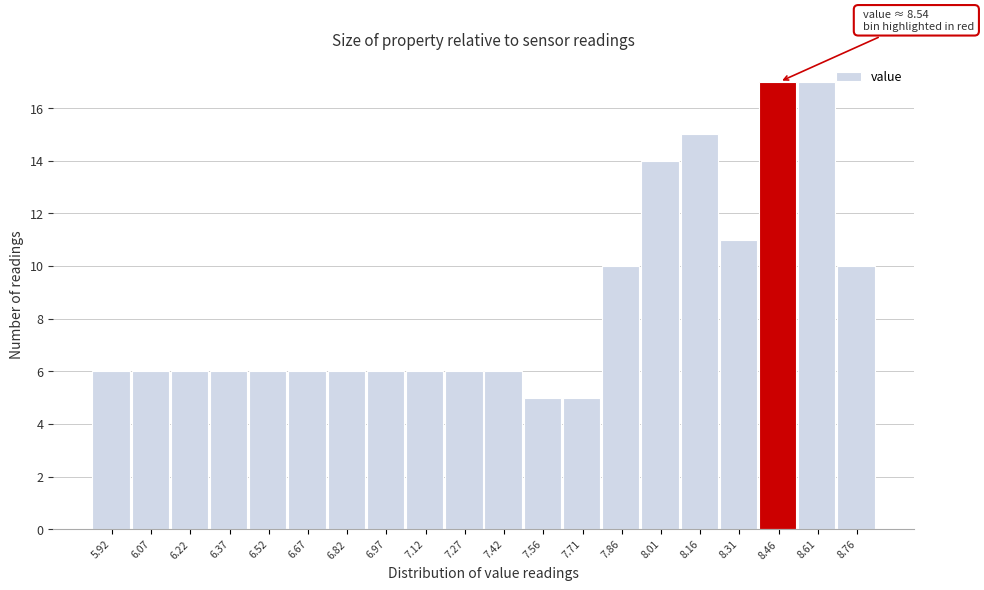

Reading left to right, list all the values displayed in this chart.

5.92=6	6.07=6	6.22=6	6.37=6	6.52=6	6.67=6	6.82=6	6.97=6	7.12=6	7.27=6	7.42=6	7.56=5	7.71=5	7.86=10	8.01=14	8.16=15	8.31=11	8.46=17	8.61=17	8.76=10